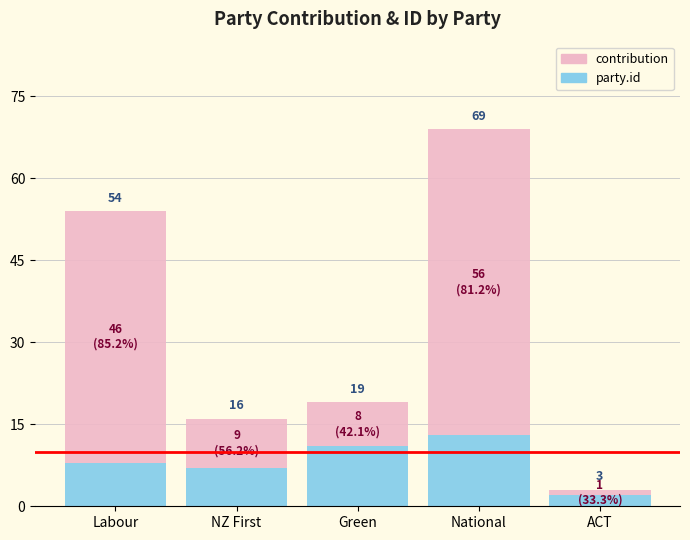

True or false: party.id has a value of 11 at Green.

True